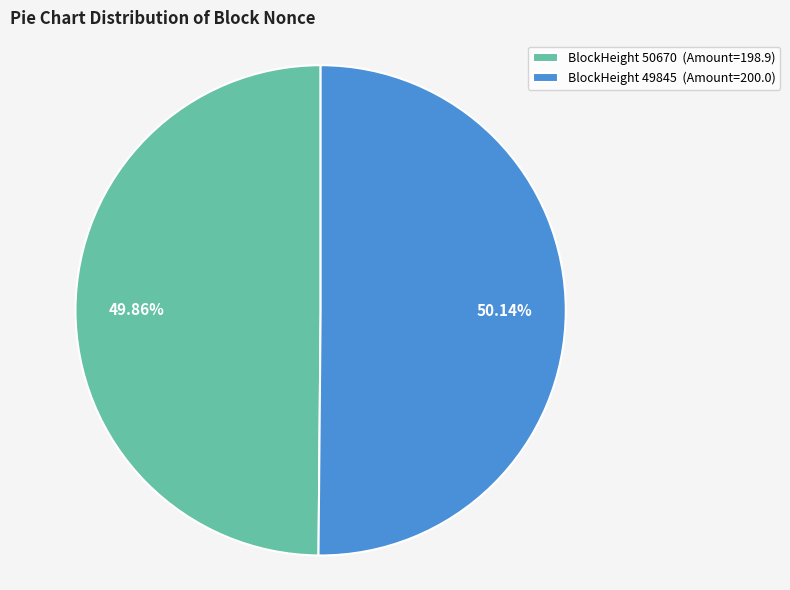

To the nearest percent, what is the difference between the largest and smallest slice percentages?

0%